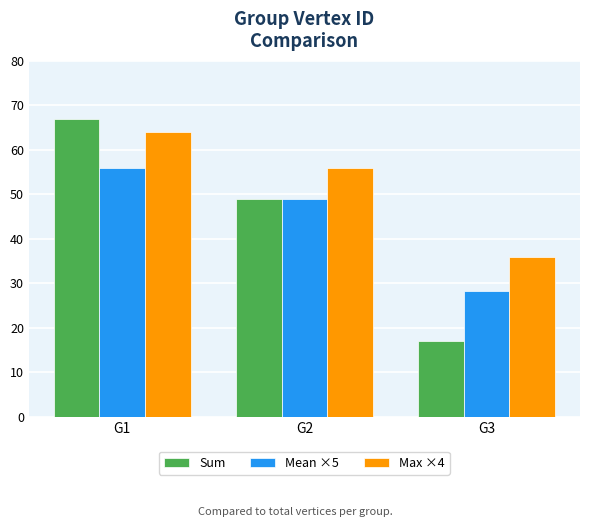

Rank the series by their maximum value, from highest to lowest.

Sum, Max ×4, Mean ×5